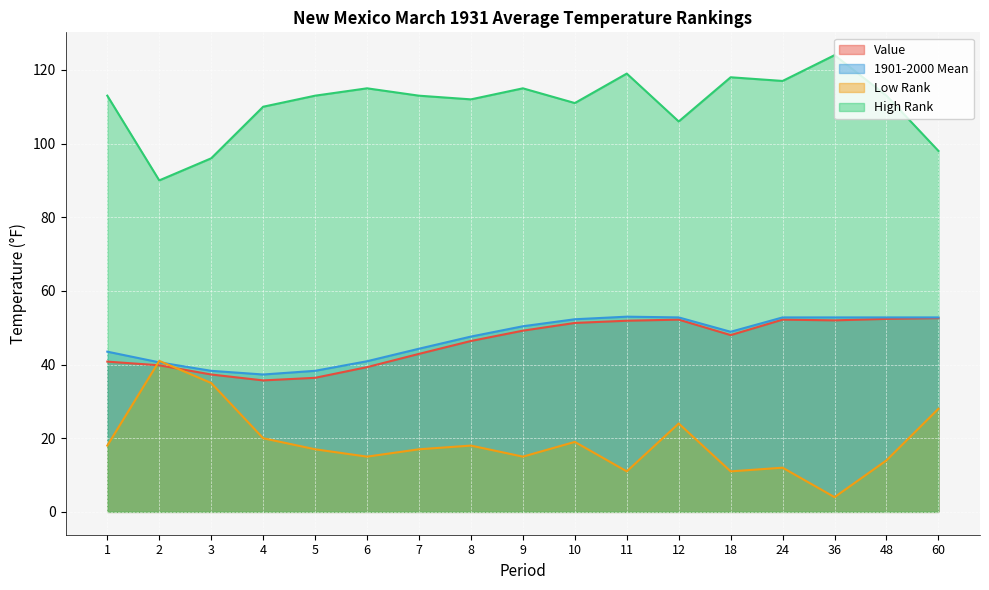

How many lines are shown in the chart?

4